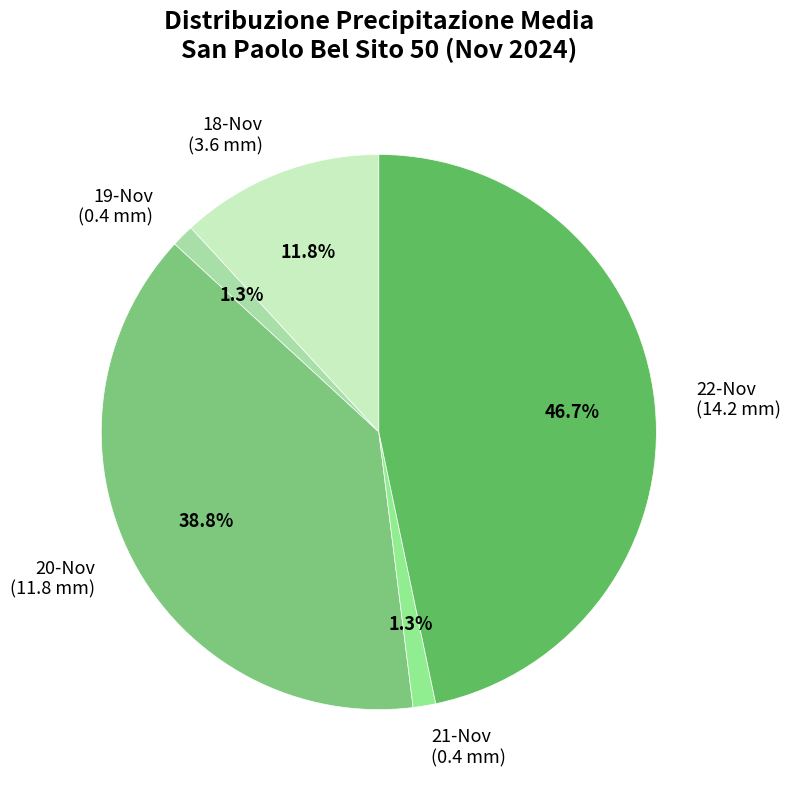

What is the total percentage of 22-Nov (14.2 mm) and 21-Nov (0.4 mm)?

48.0%